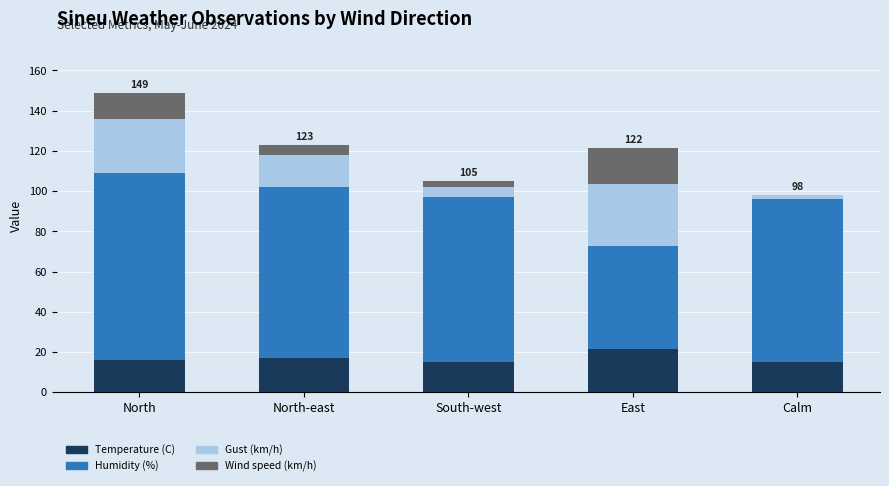

True or false: Temperature (C) has a value of 17.1 at North-east.

True